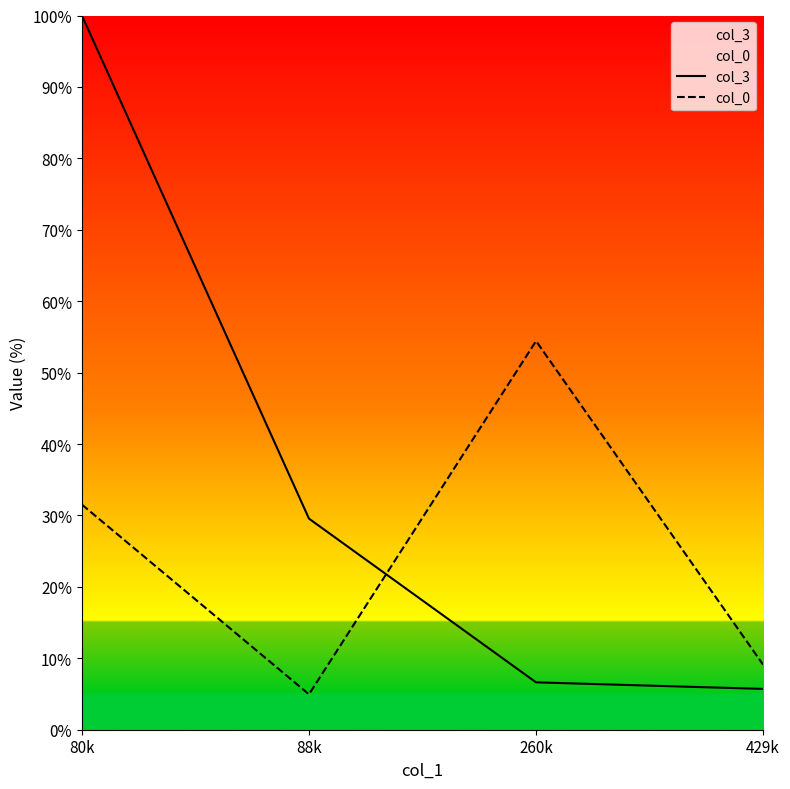

The col_3 series shows 100.0 at 80k. True or false?

True